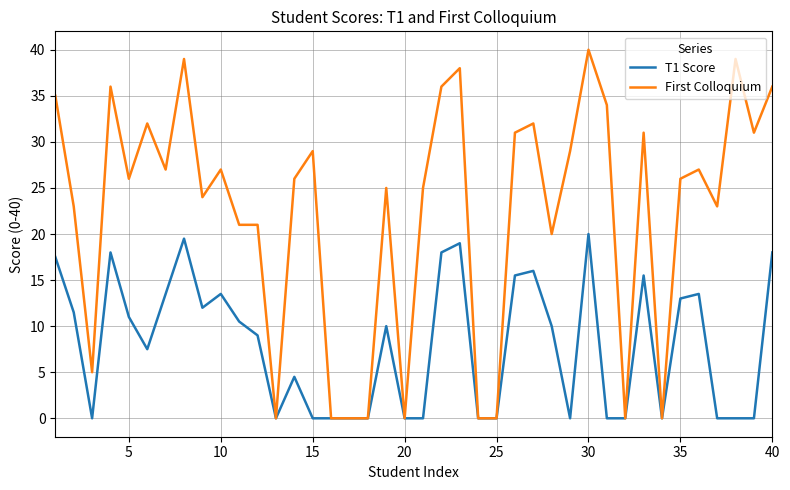

List the series in order of their peak value, lowest first.

T1 Score, First Colloquium